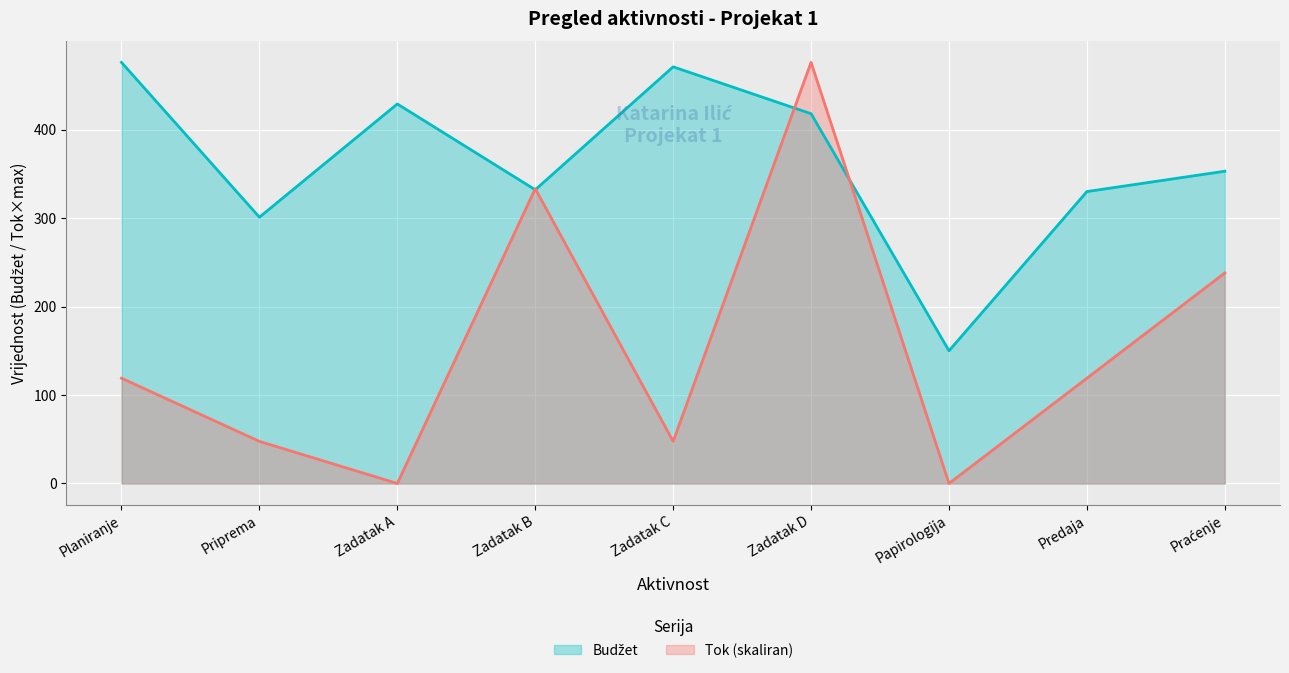

What is the label of the 7th point from the right?

Zadatak A